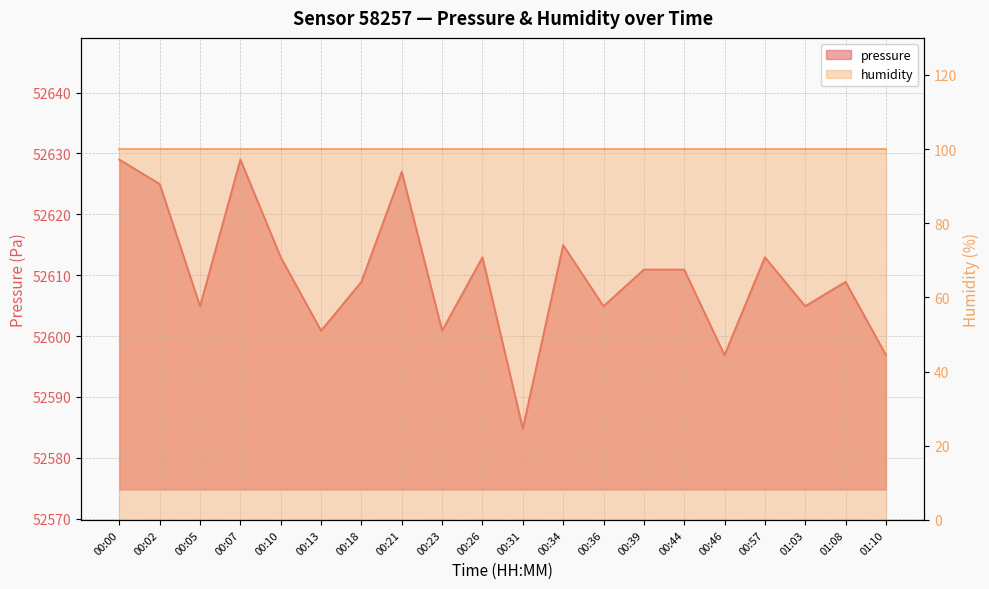

What is the label of the 8th point from the right?

00:36